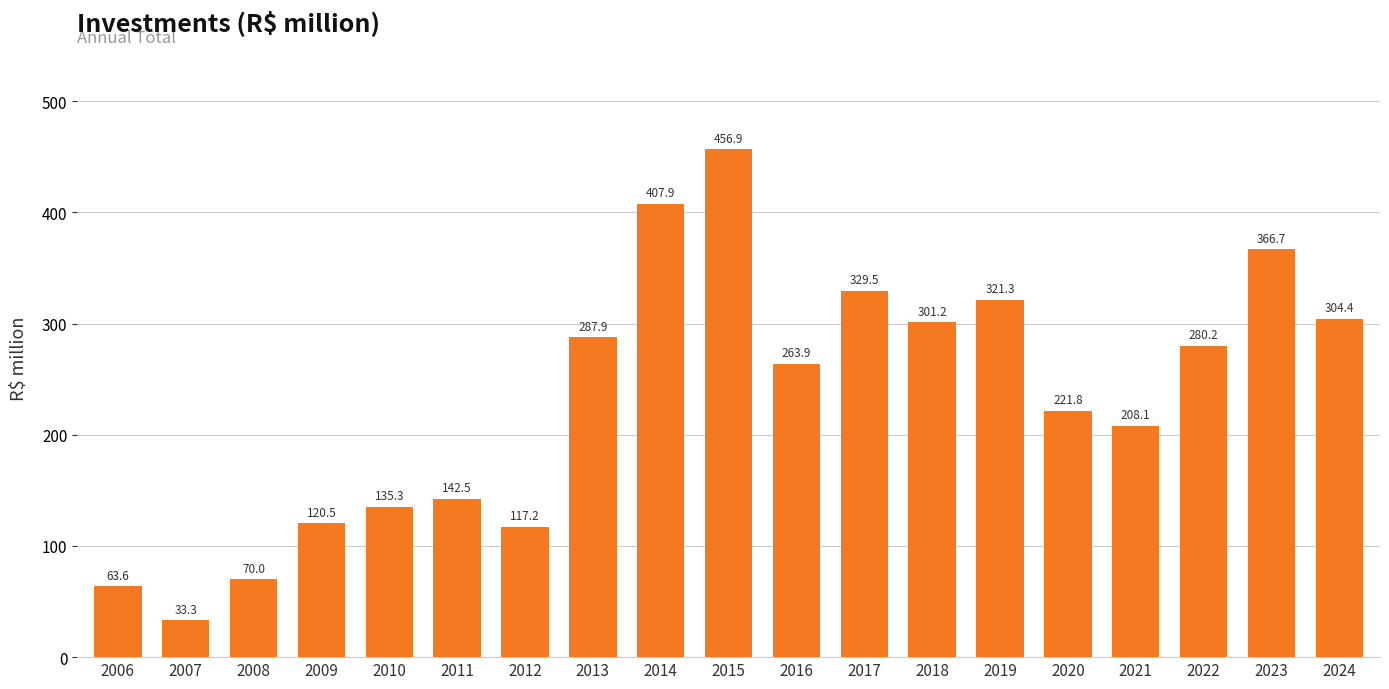

Are the bars horizontal?

No